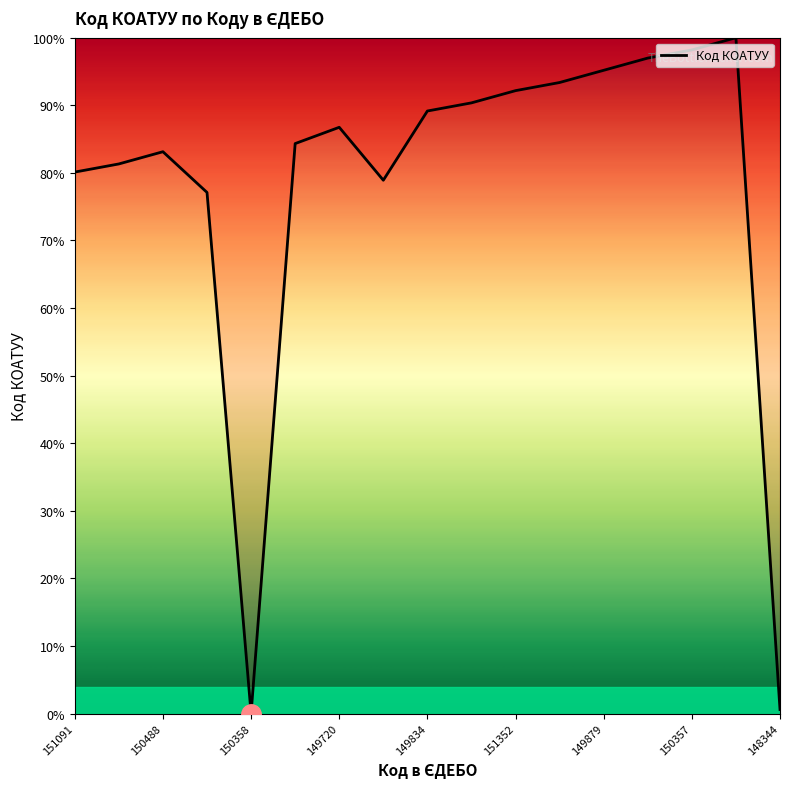

What is the difference between the maximum and minimum values?

100.0